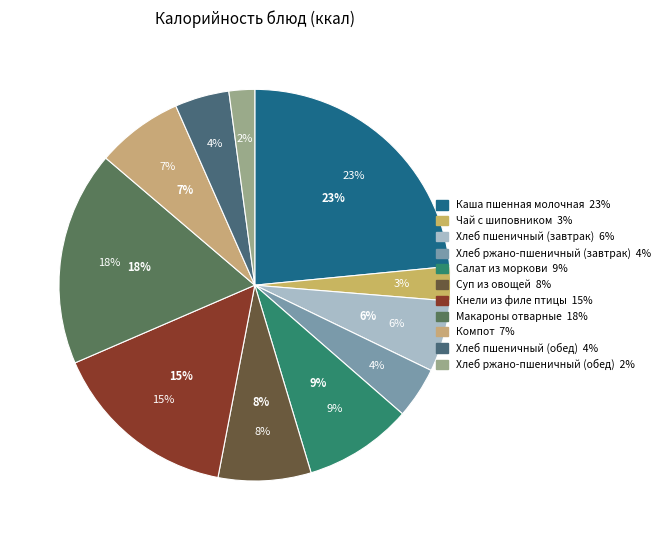

The Суп из овощей slice represents 8% of the pie. True or false?

True